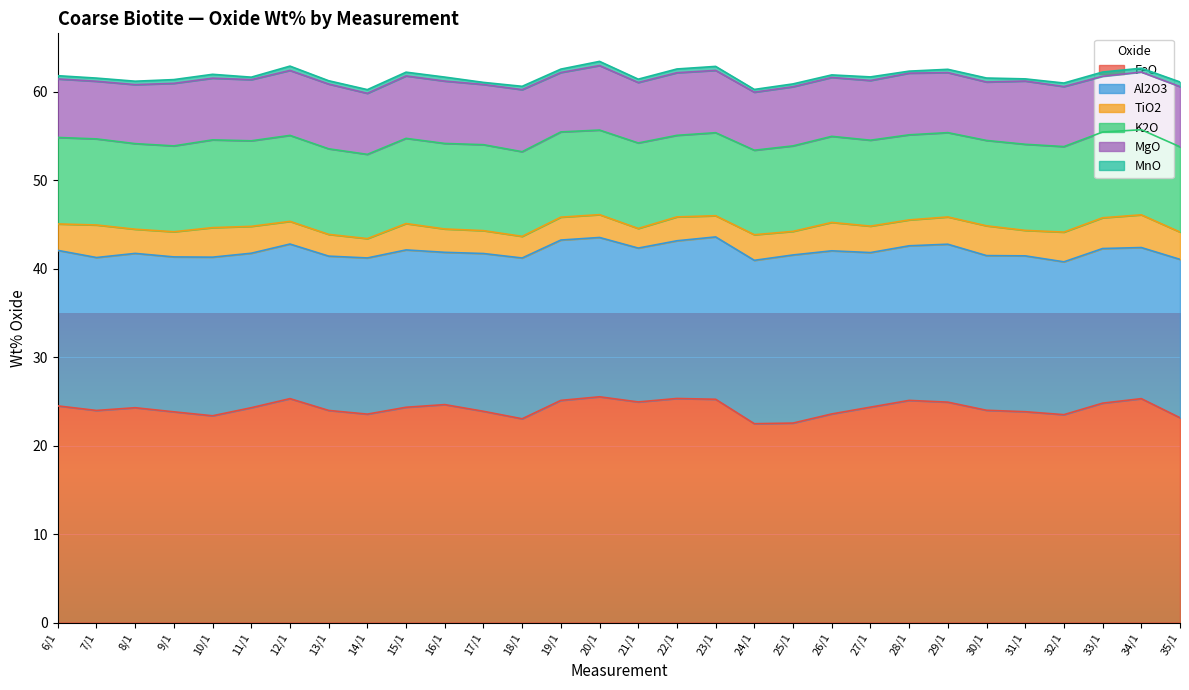

What is the minimum value shown in the chart?

0.2